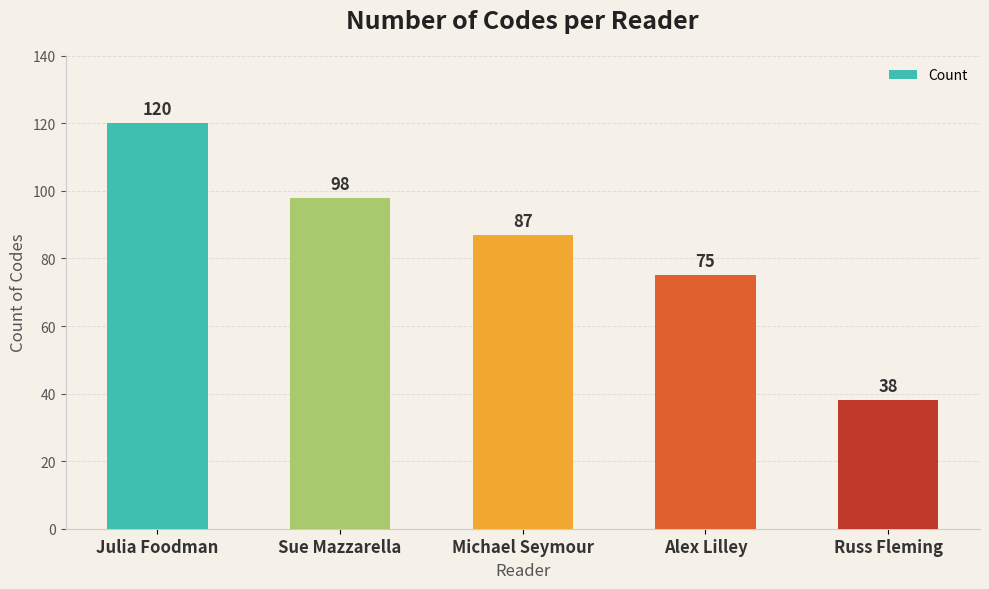

What is the difference between the maximum and minimum values?

82